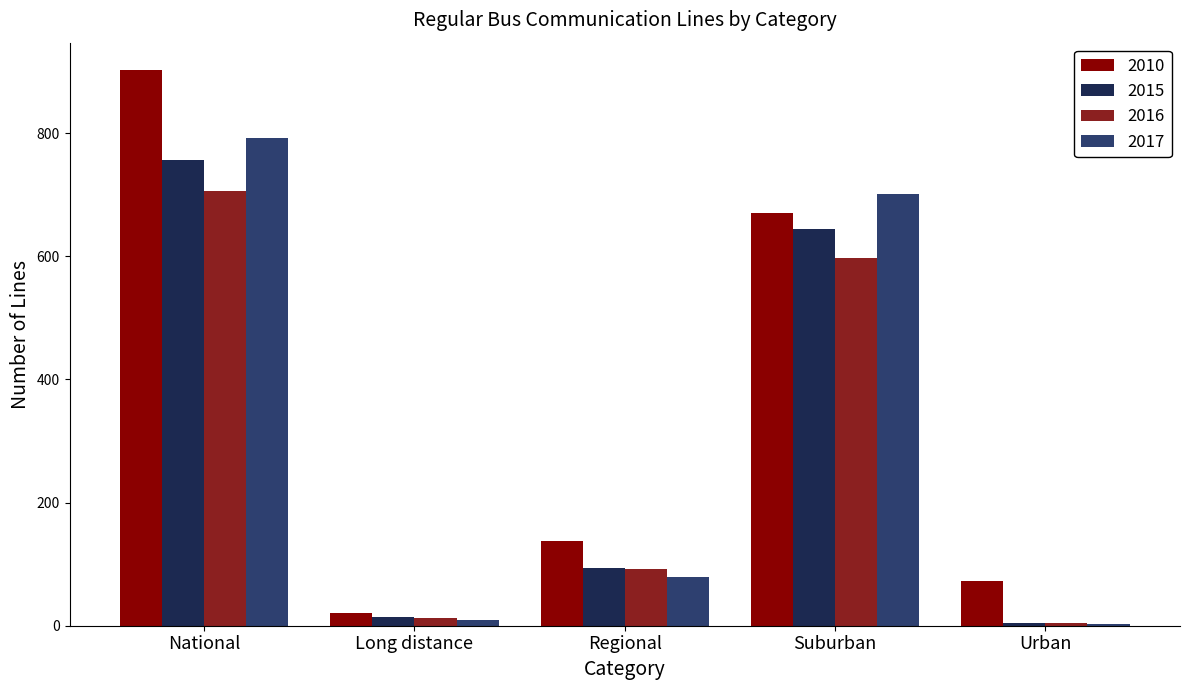

What is the maximum value shown in the chart?

902